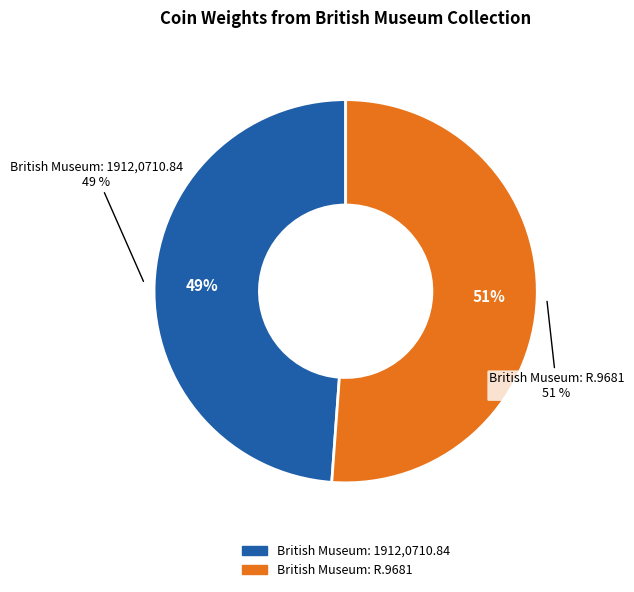

To the nearest percent, what is the difference between the largest and smallest slice percentages?

2%